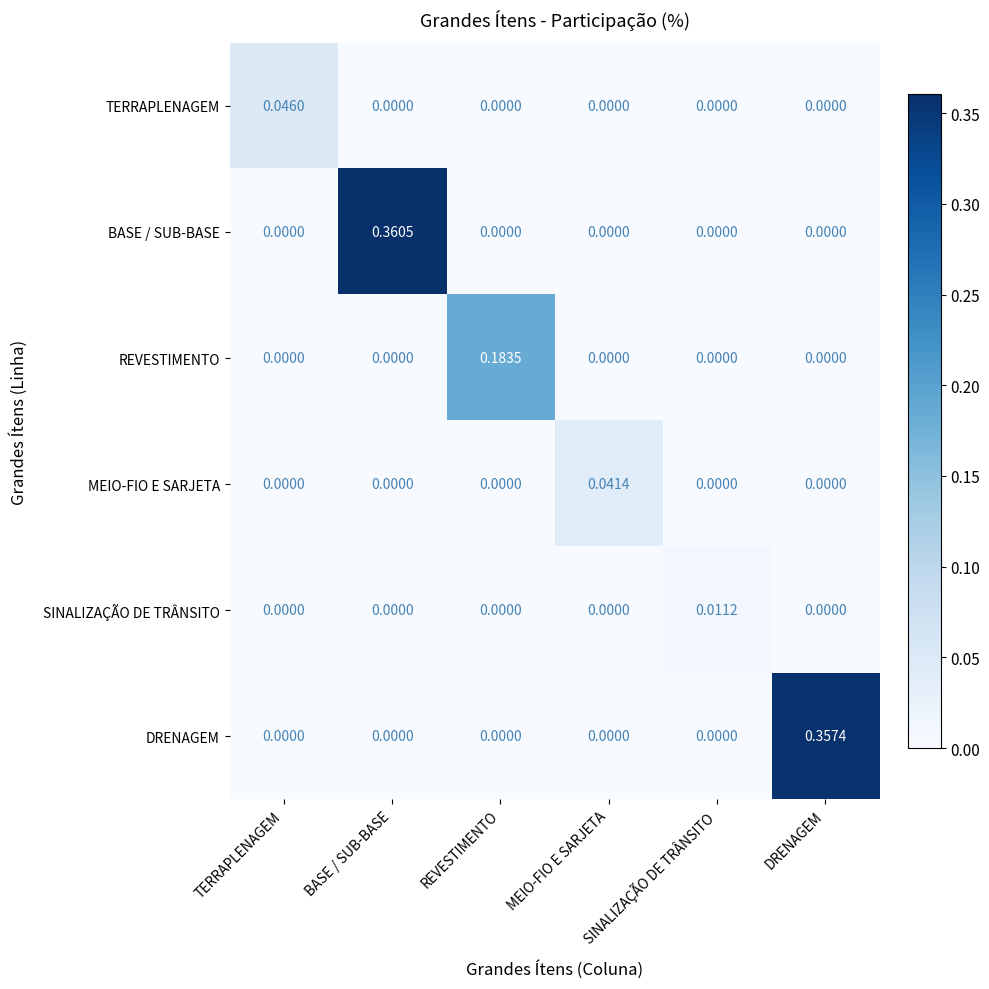

Rank the series by their maximum value, from highest to lowest.

BASE / SUB-BASE, DRENAGEM, REVESTIMENTO, TERRAPLENAGEM, MEIO-FIO E SARJETA, SINALIZAÇÃO DE TRÂNSITO